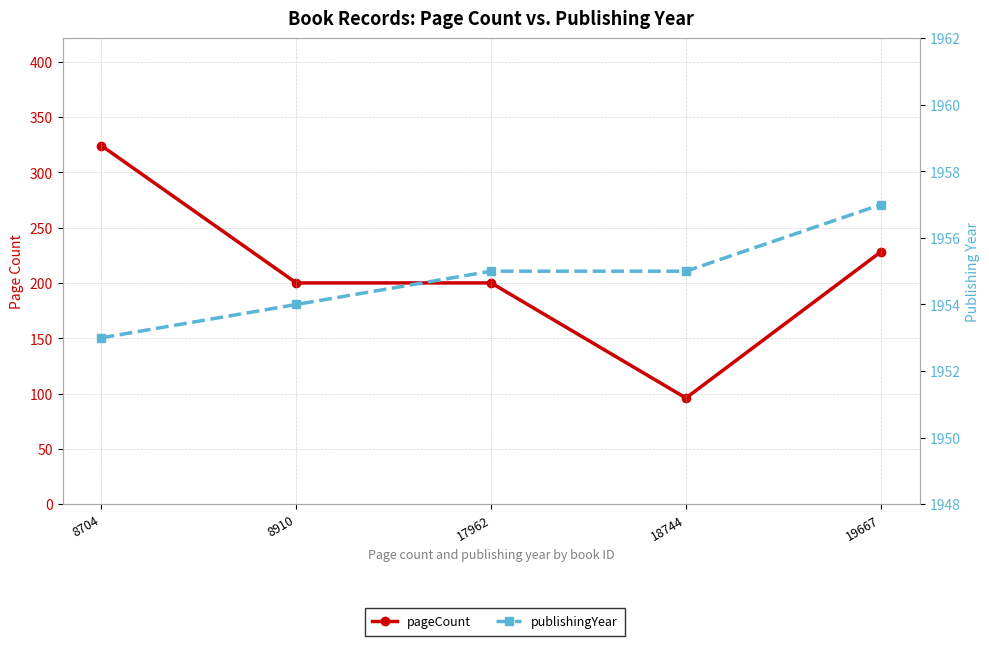

Rank the series by their maximum value, from lowest to highest.

pageCount, publishingYear